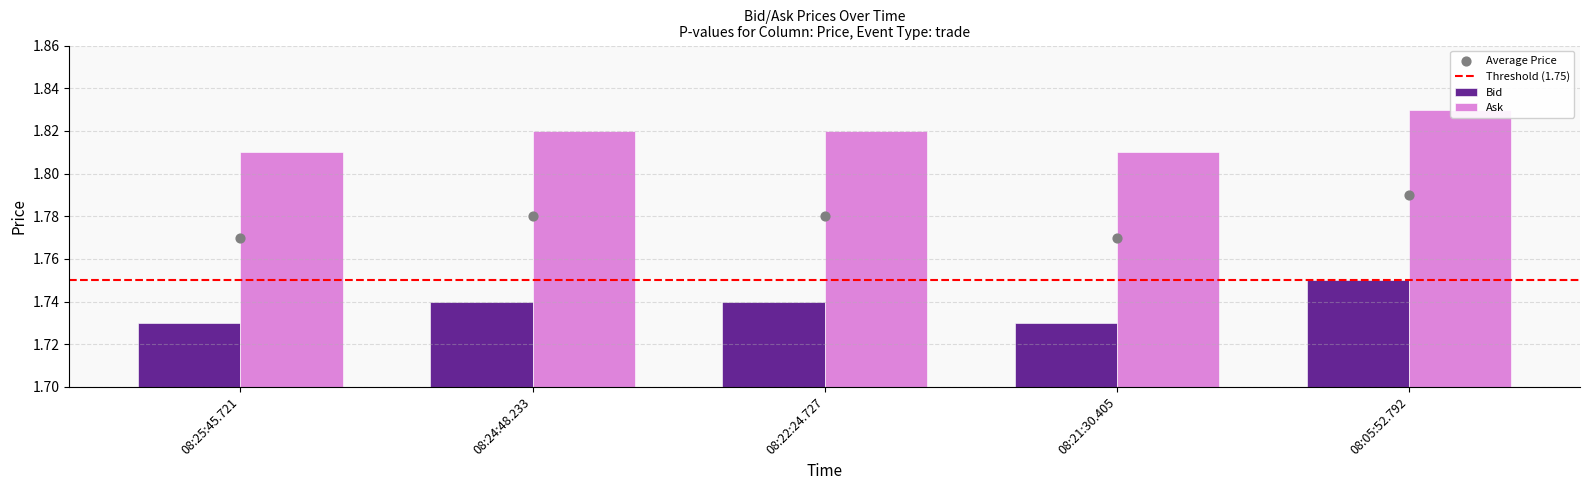

Which series contains the highest Y value?

Ask